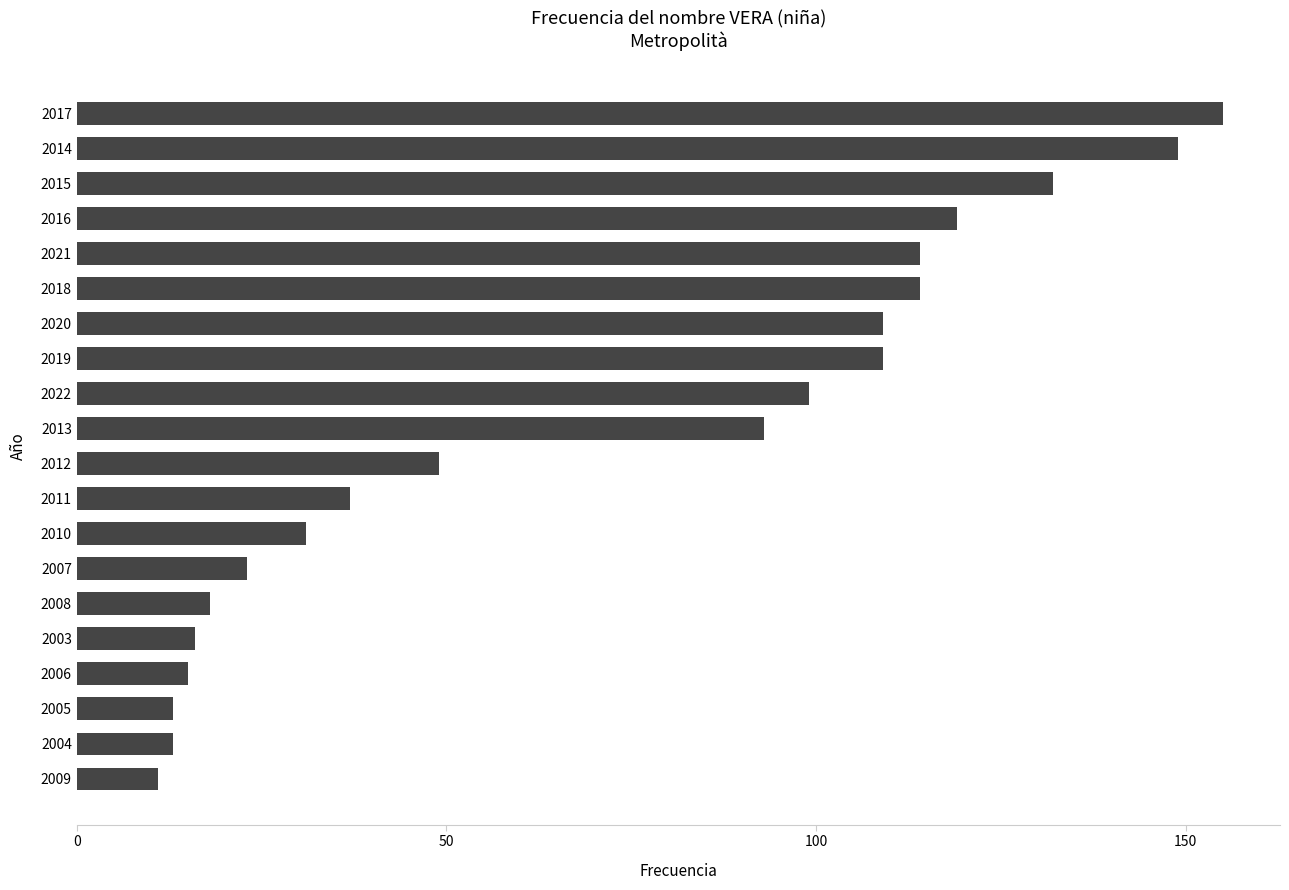

The chart shows a value of 6 at 2007. True or false?

False